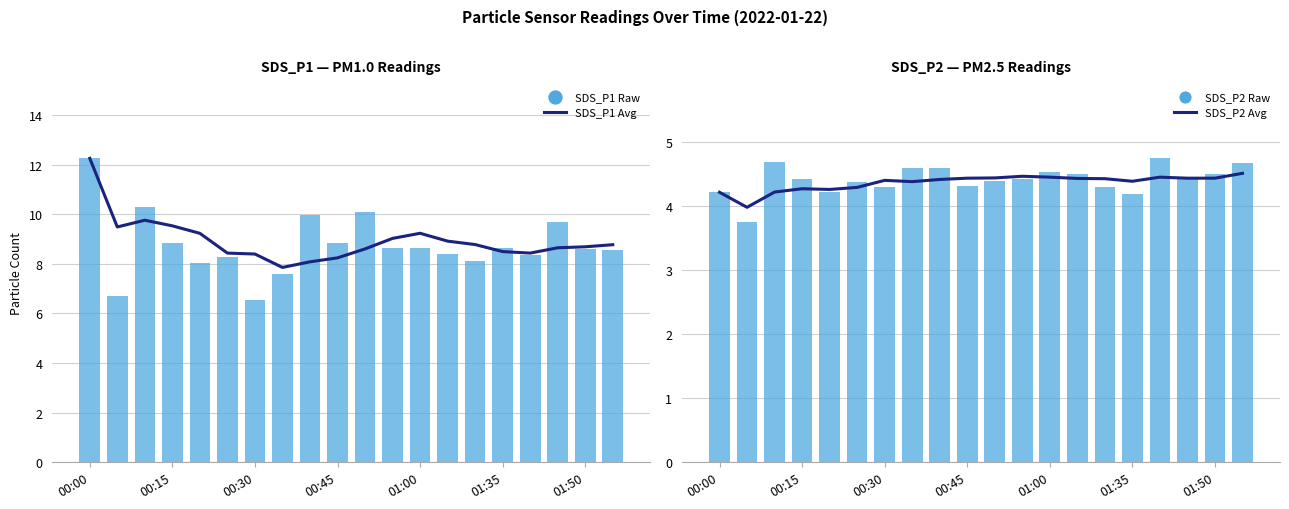

Which series reaches the minimum Y coordinate?

SDS_P2 Raw